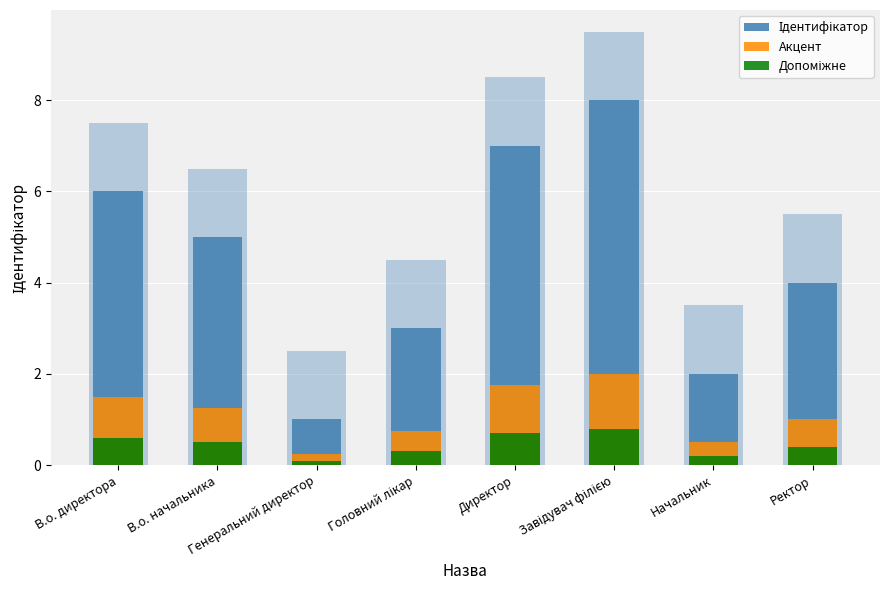

How many bars are there in total?

24